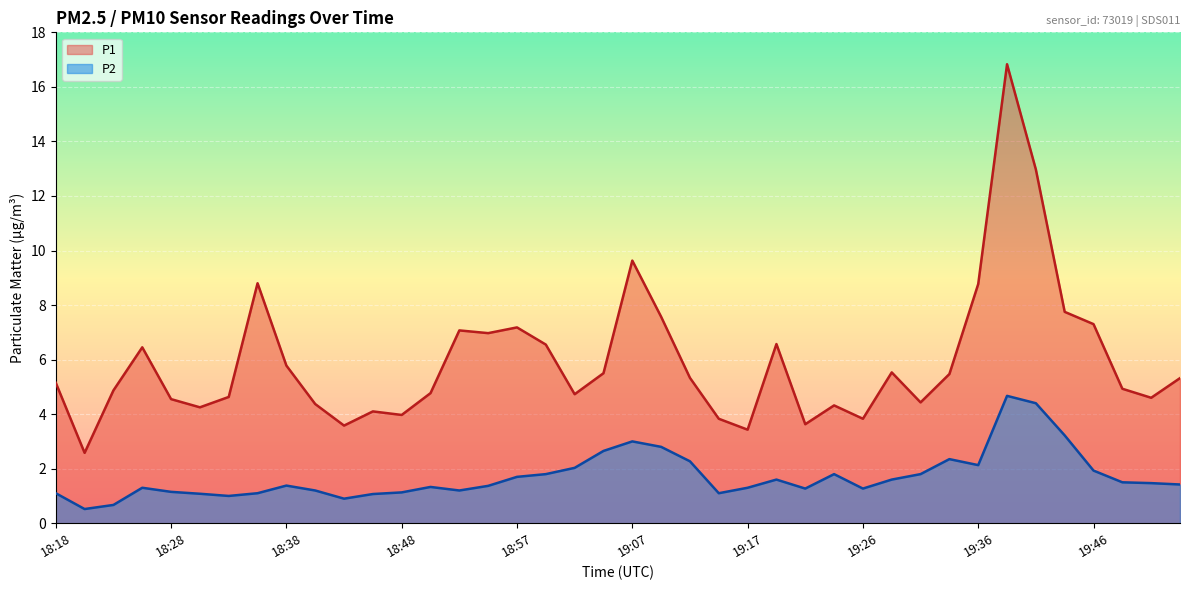

At which category does P1 reach its first local peak?

18:25